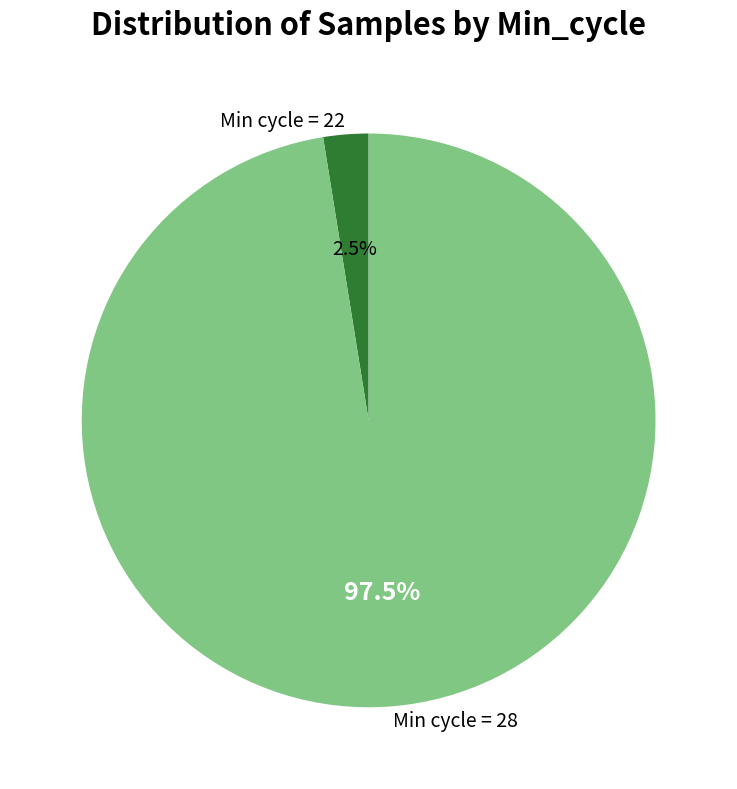

Which has a higher value, Min cycle = 22 or Min cycle = 28?

Min cycle = 28